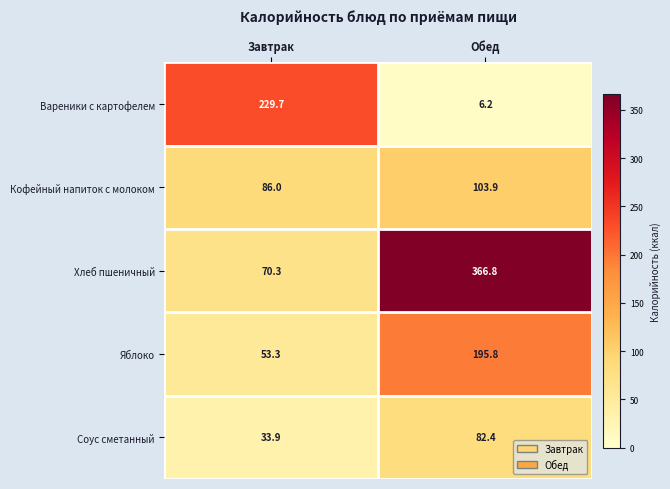

What is the sum of all Соус сметанный values?

116.3